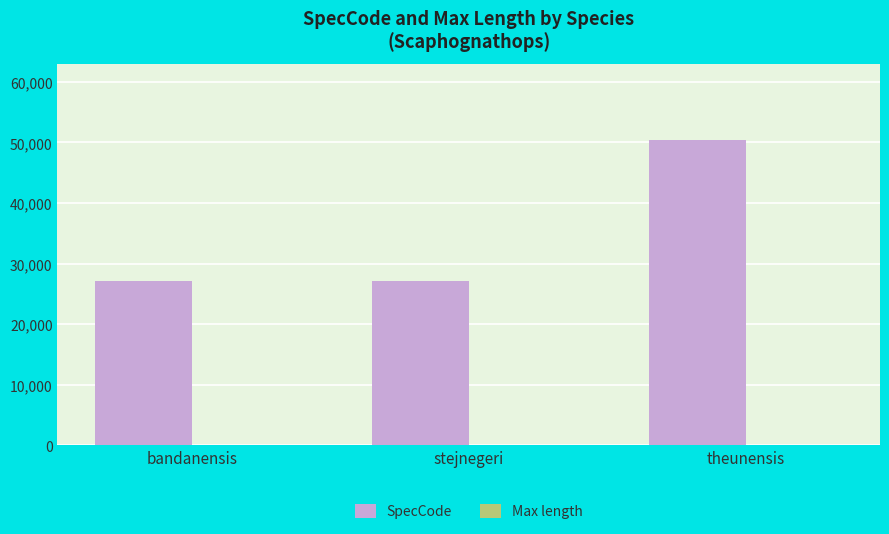

What is the approximate value of SpecCode at bandanensis, to the nearest 10?

27130